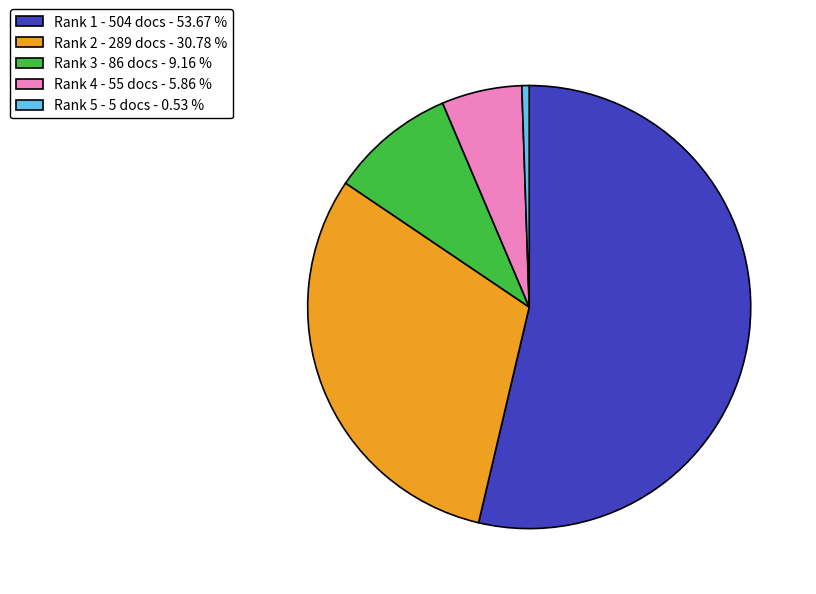

Between Rank 3 - 86 docs - 9.16 % and Rank 4 - 55 docs - 5.86 %, which is larger?

Rank 3 - 86 docs - 9.16 %